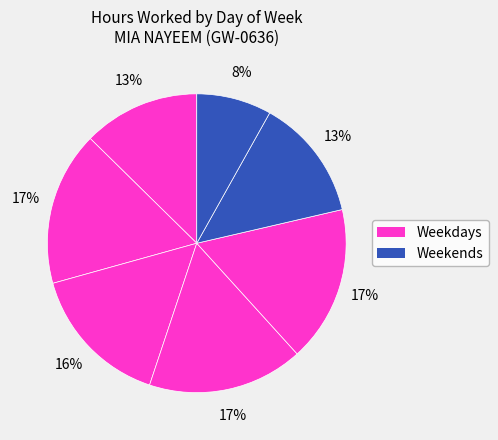

How many slices are in this pie chart?

7